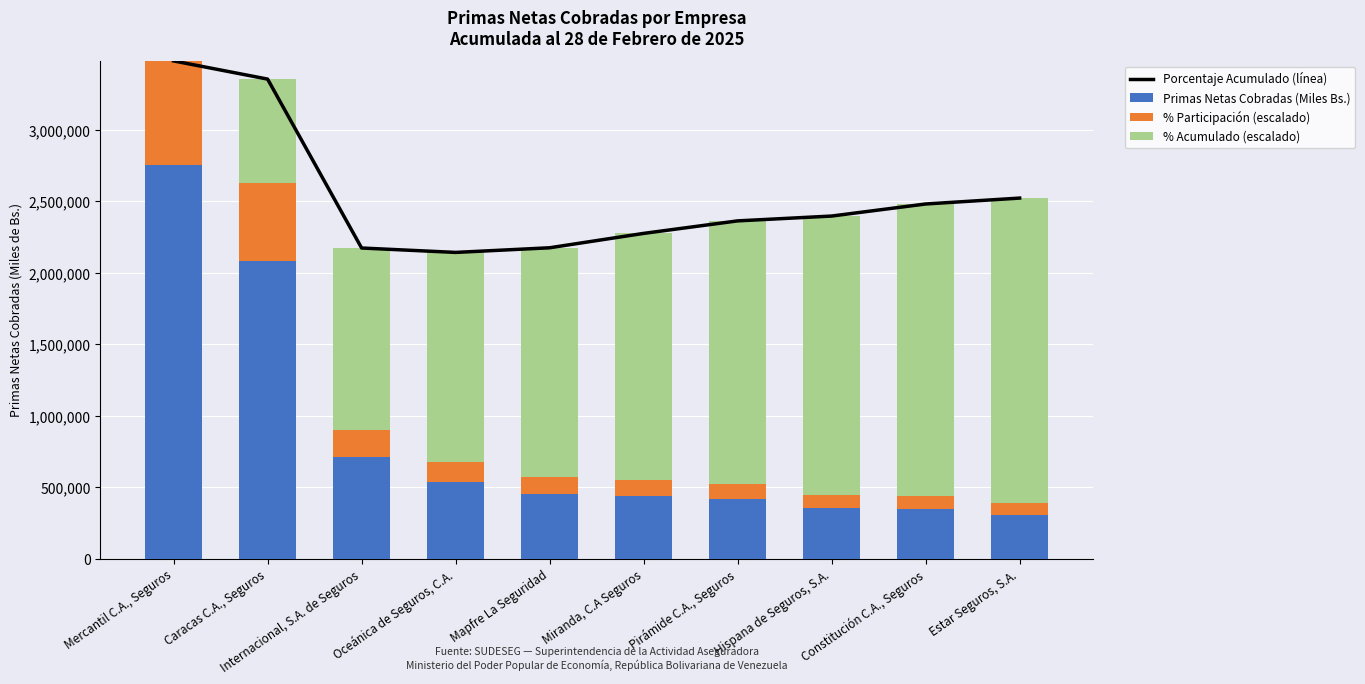

At Mapfre La Seguridad, list the series in order from largest to smallest.

Porcentaje Acumulado (línea), % Acumulado (escalado), Primas Netas Cobradas (Miles Bs.), % Participación (escalado)